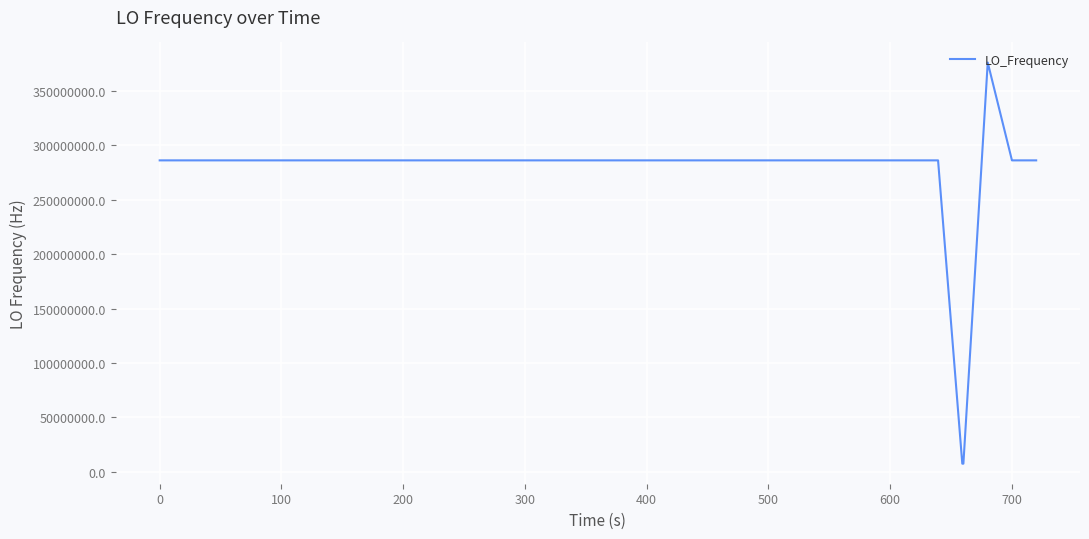

Is this an area chart (filled region under the line)?

No